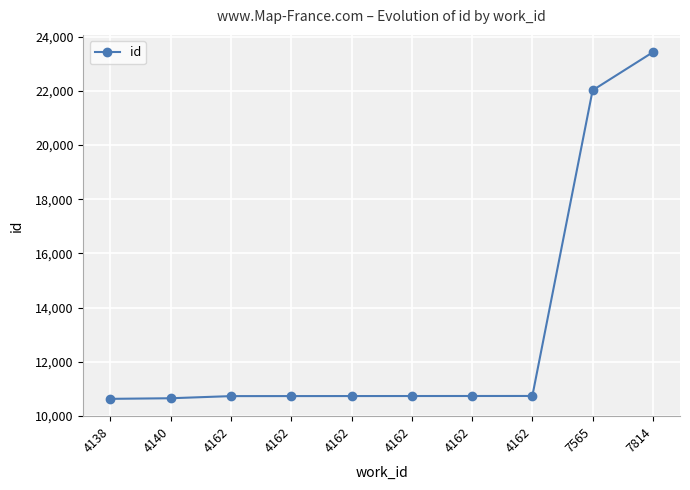

How many data points are less than 10736?

5